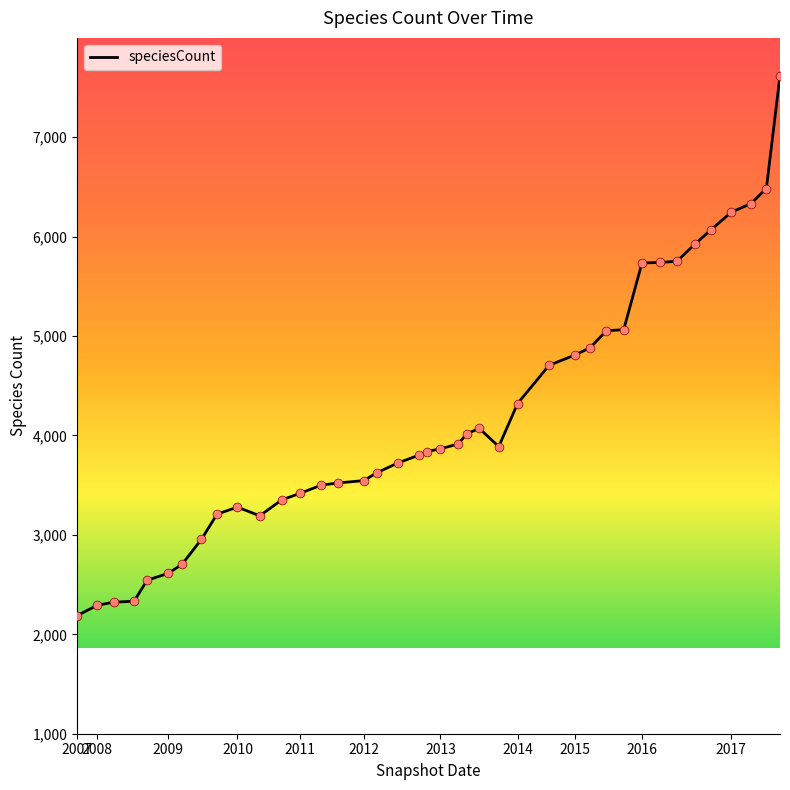

What is the smallest value displayed?

2188